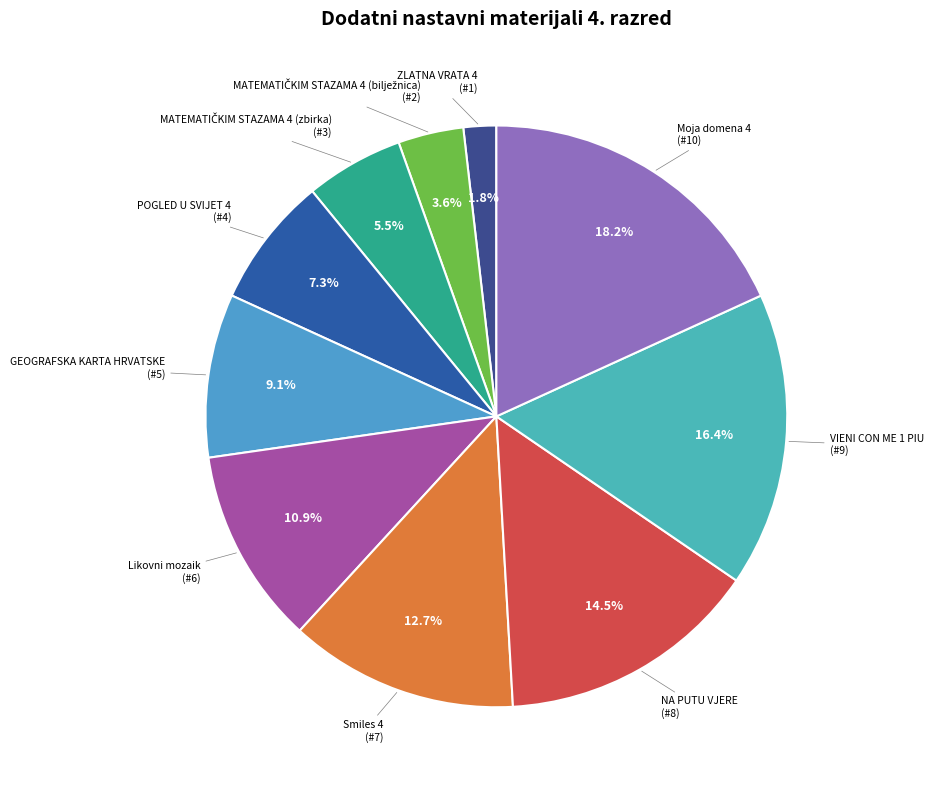

What is the smallest slice in the pie chart?

ZLATNA VRATA 4